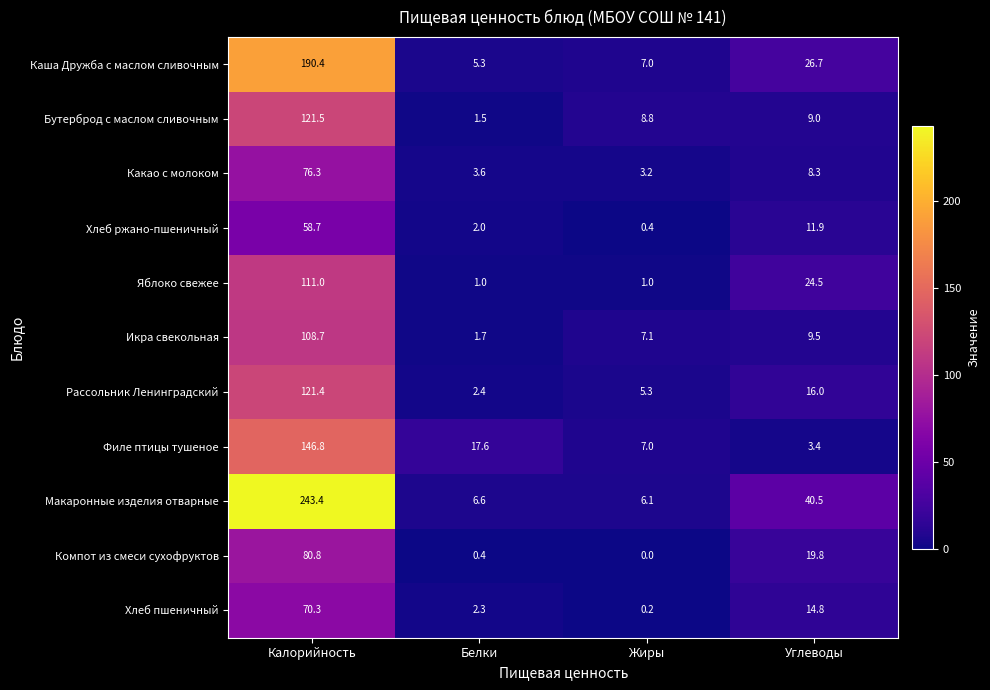

What is the spread (max minus min) of values at Белки?

17.2